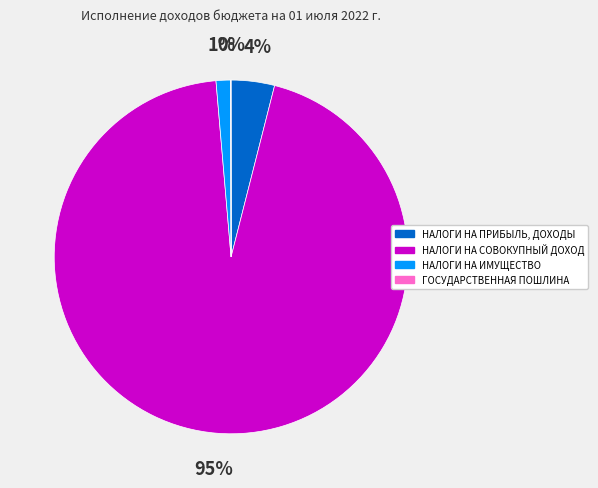

To the nearest percent, what portion does НАЛОГИ НА ПРИБЫЛЬ, ДОХОДЫ represent?

4%